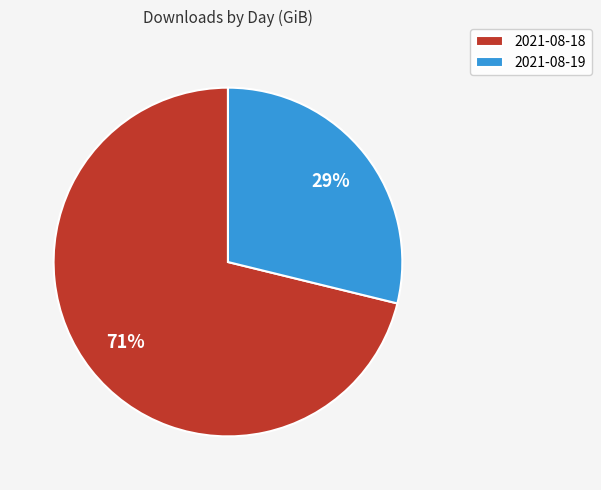

How many segments does this pie chart have?

2